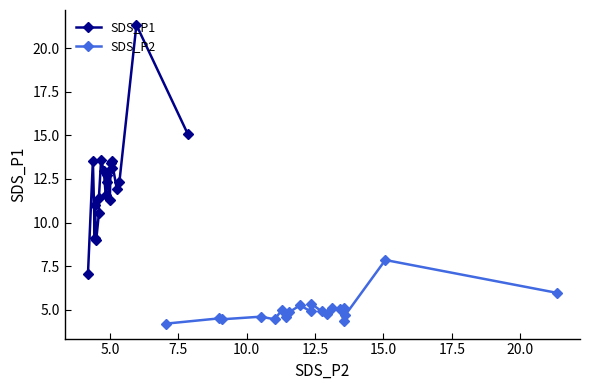

What is the difference between the highest and lowest values at 20.0?

8.8